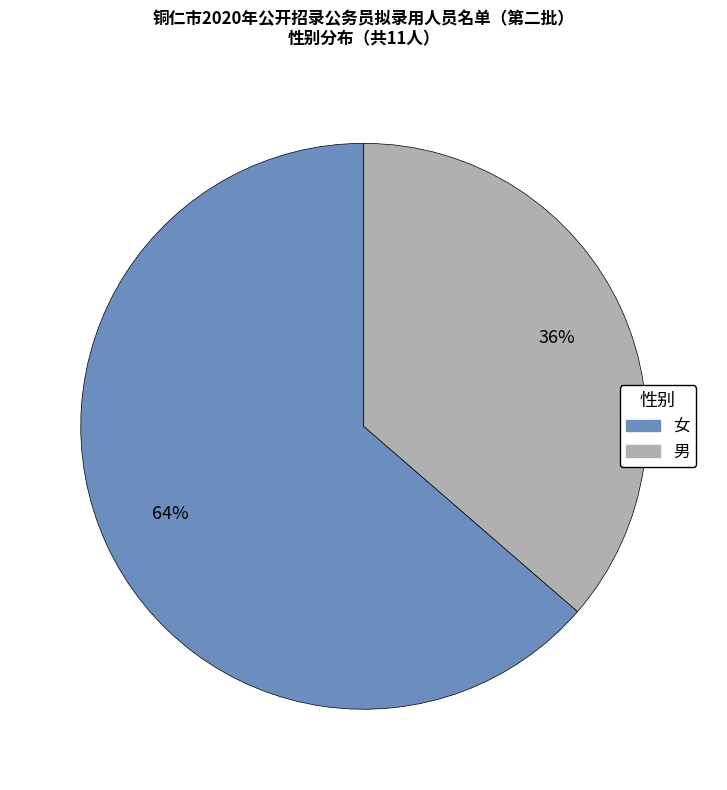

What percentage is the 女 slice, to the nearest percent?

64%